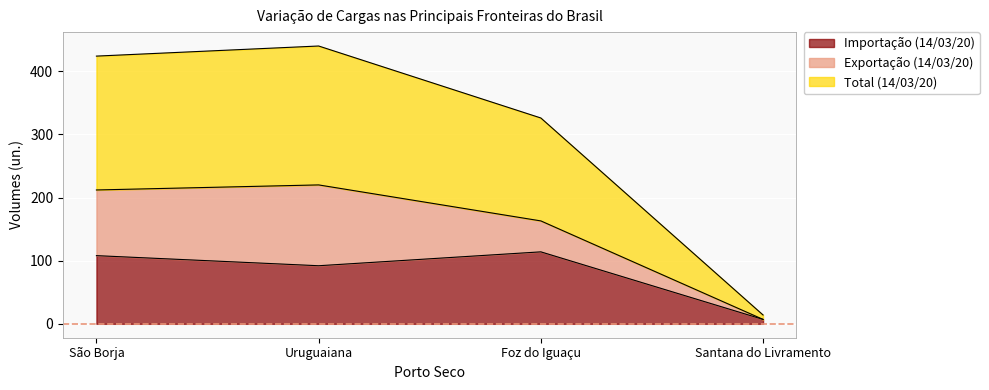

True or false: Importação (14/03/20) and Total (14/03/20) cross at least once.

False